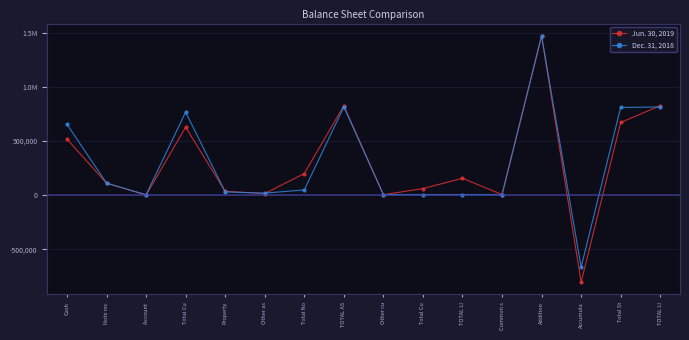

At which category does Jun. 30, 2019 reach its first local peak?

Total Cu